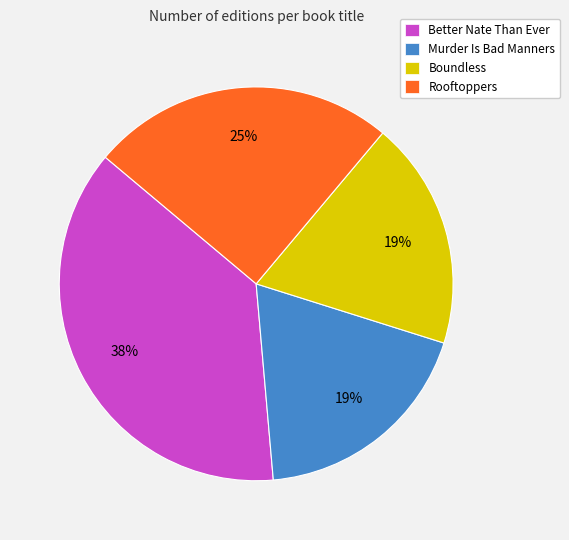

What is the ratio of the value at Better Nate Than Ever to the value at Murder Is Bad Manners?

2.0